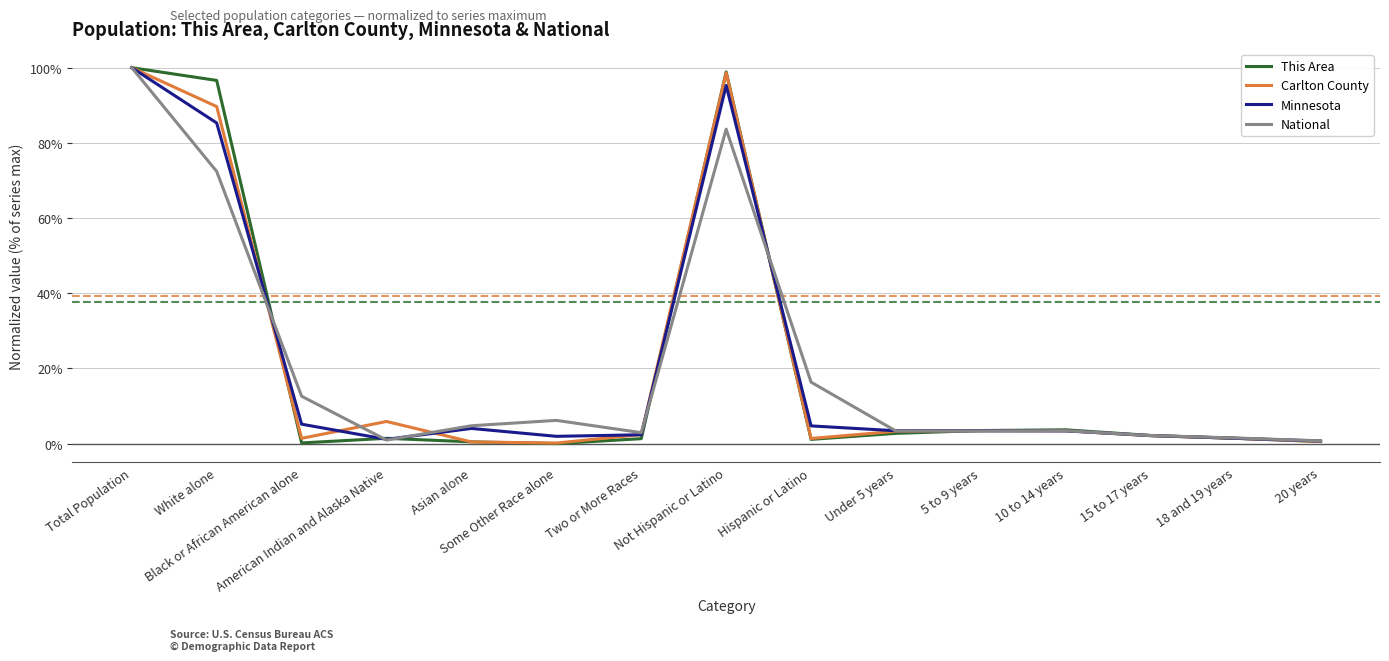

Which series has the largest range (max minus min)?

This Area